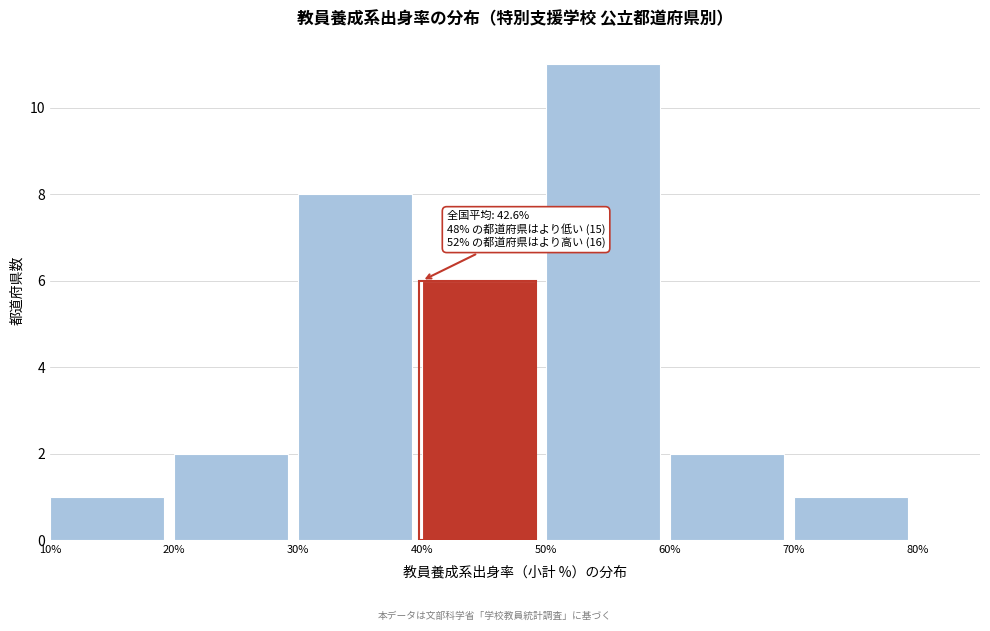

Which range on the x-axis has the tallest bar?

50% to 60%